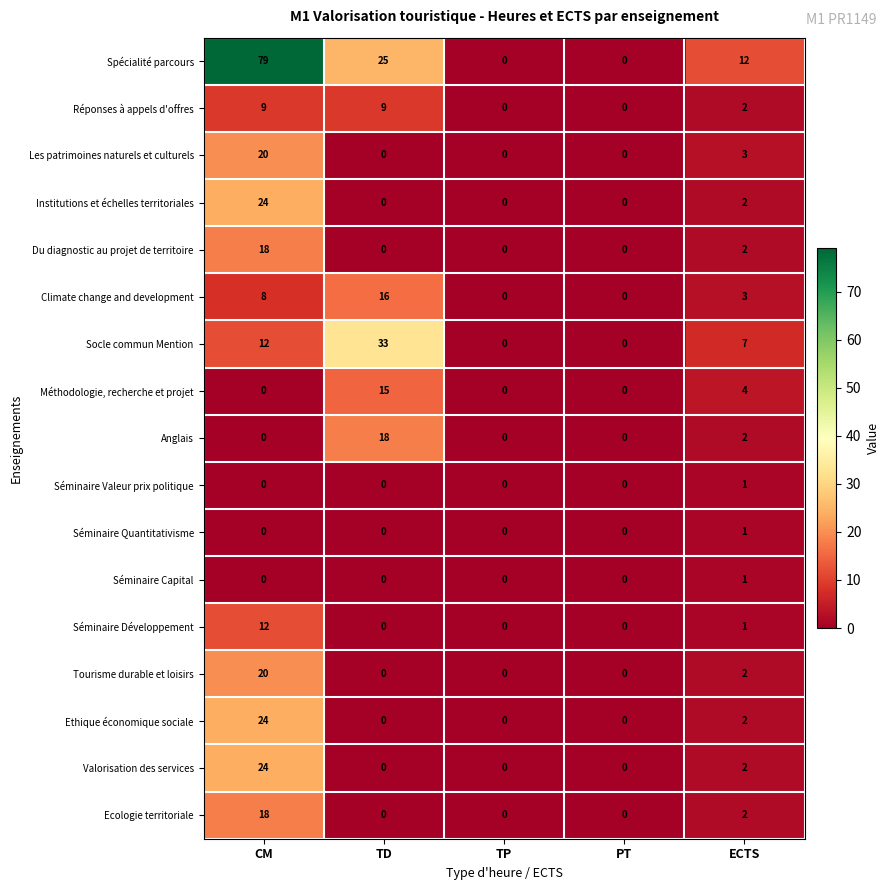

Is the value of Les patrimoines naturels et culturels at TD greater than the value of Socle commun Mention at ECTS?

No